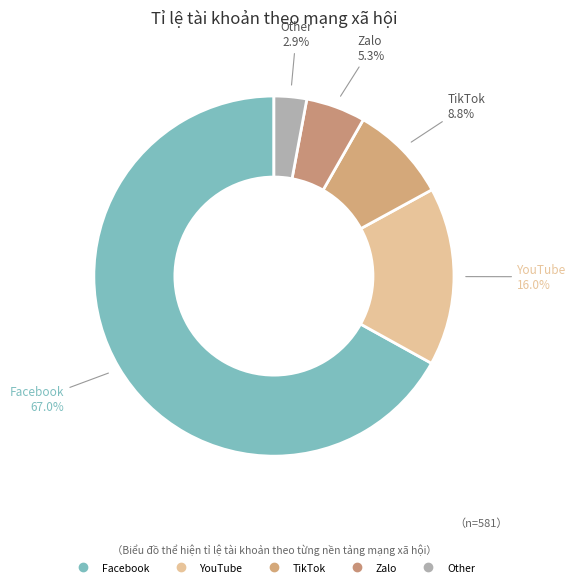

How many slices are in this pie chart?

5